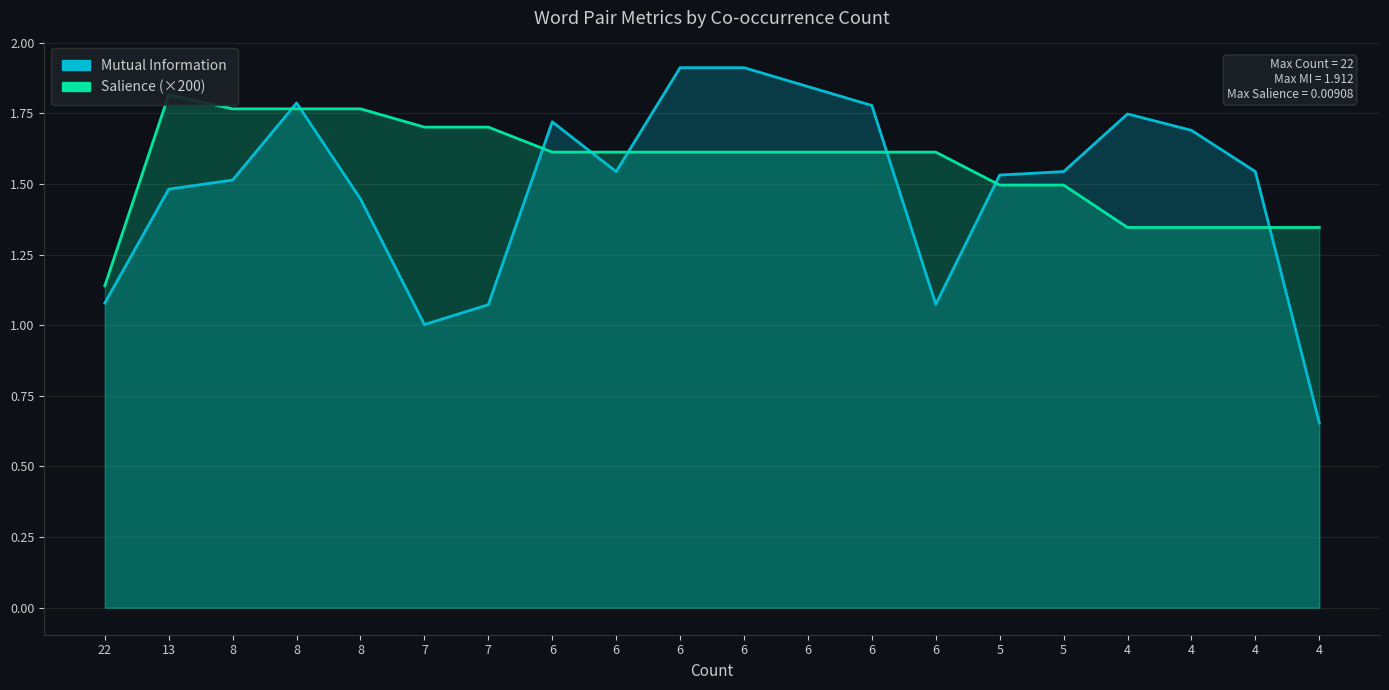

Count the number of data series in this chart.

2